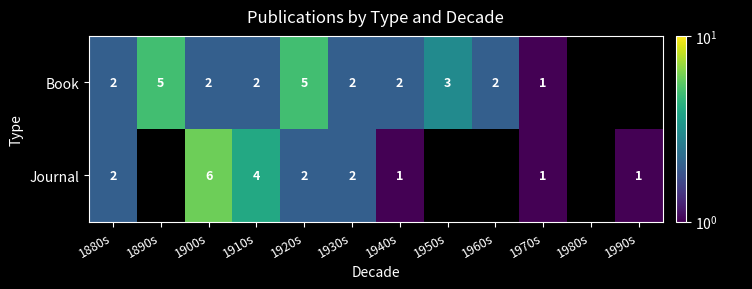

The value of Book at 1880s is 2. True or false?

True